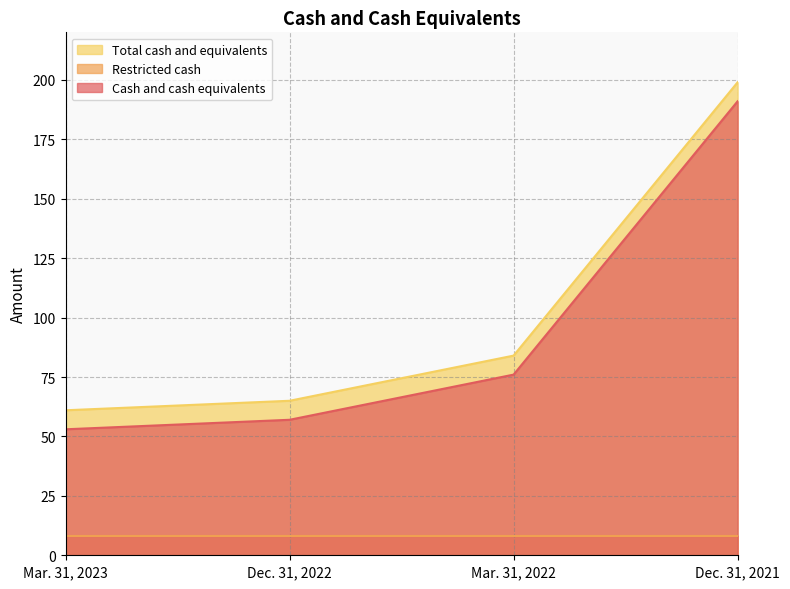

What is the difference between the second highest and second lowest values in the Cash and cash equivalents series?

19